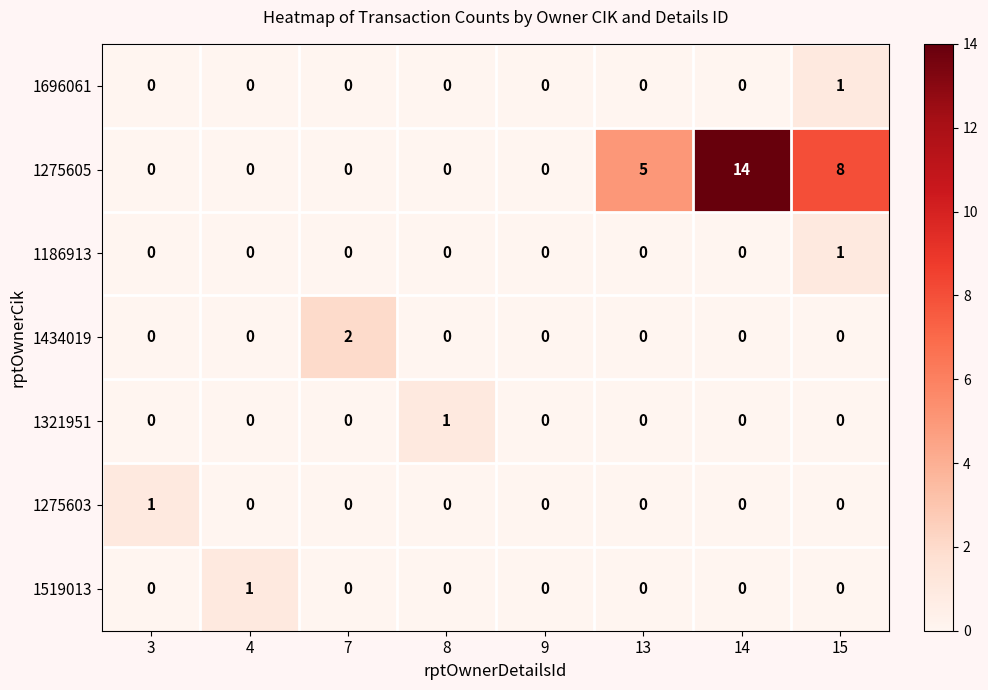

True or false: 1275605 has a value of 14 at 14.

True